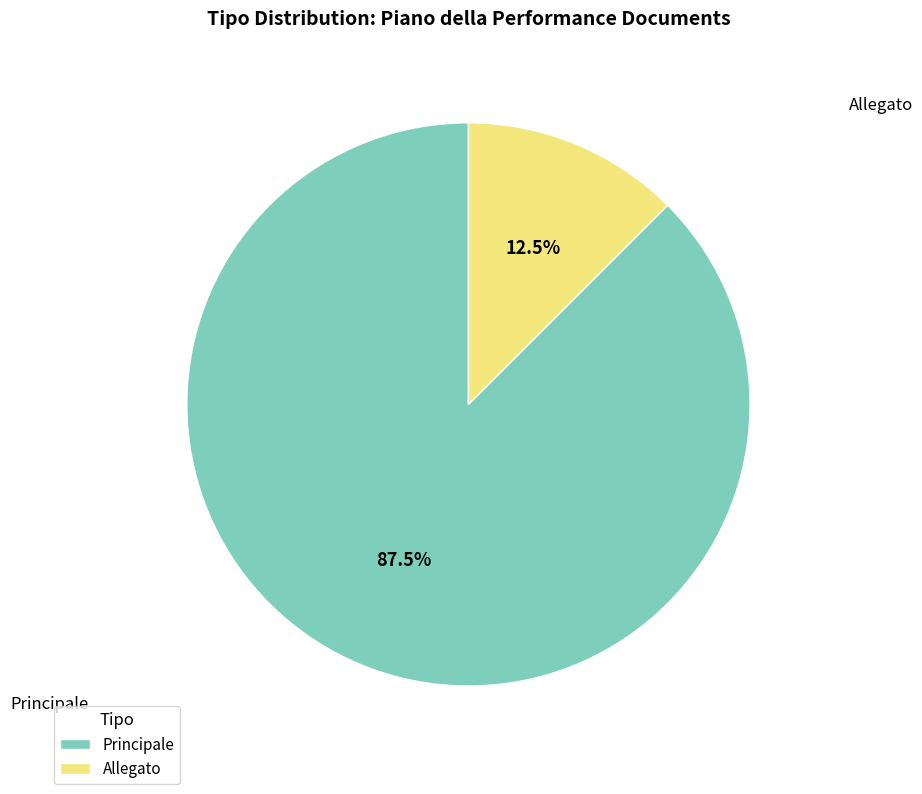

Which slice is the smallest?

Allegato